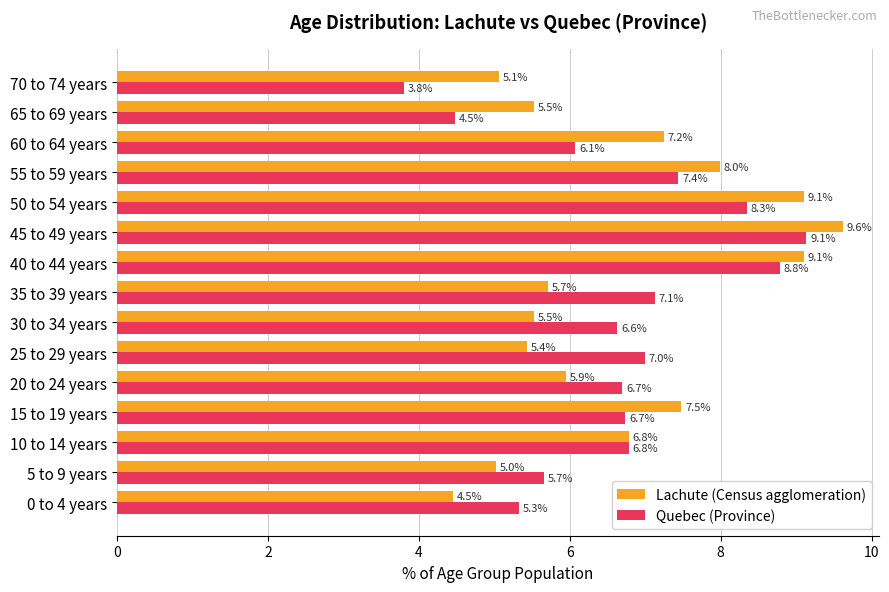

At which label is Quebec (Province) closest to 6?

60 to 64 years